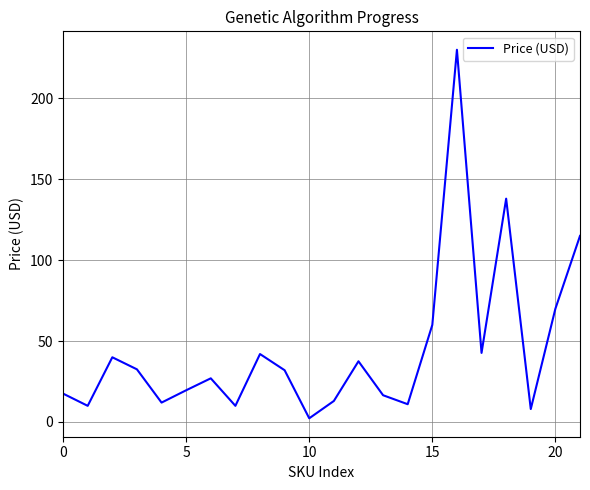

What is the average value?

44.8